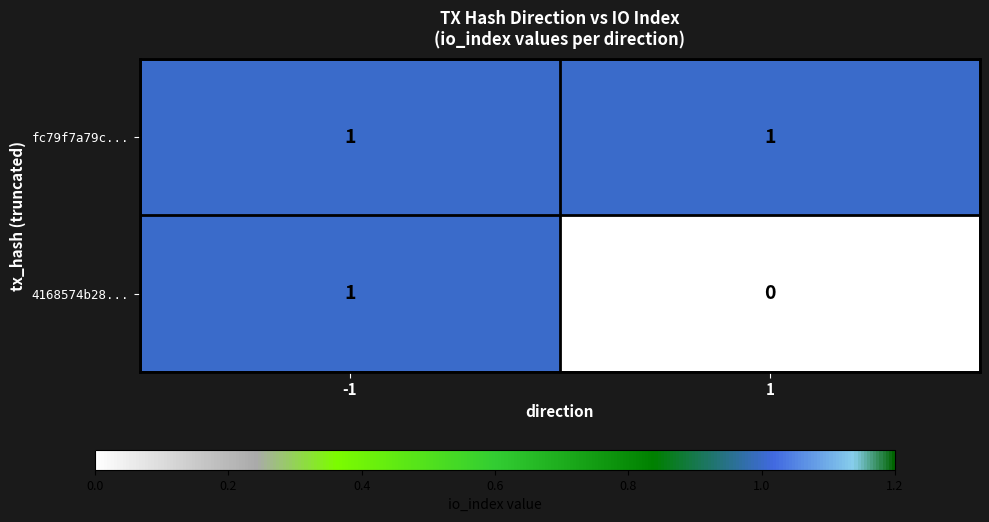

What is the total value across all series at 1?

1